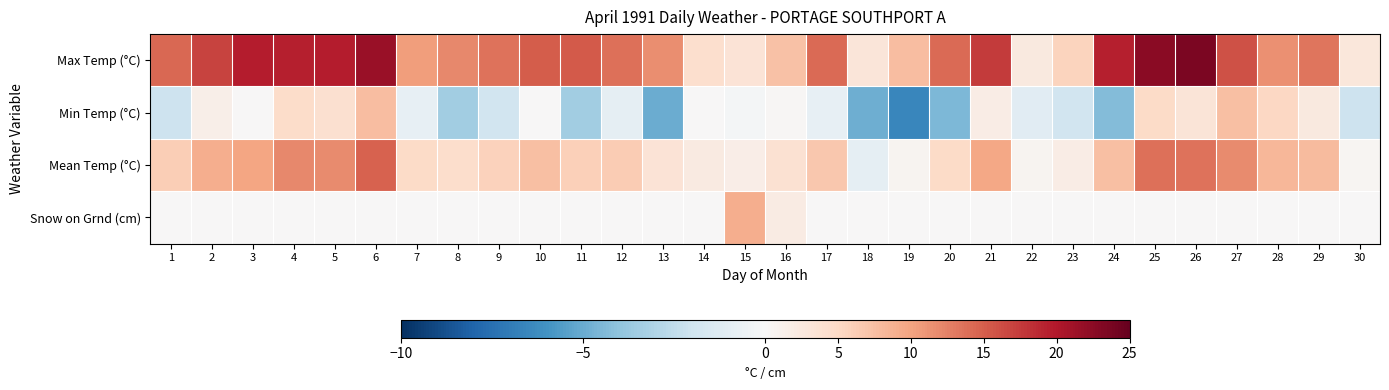

Which series has the largest total across all categories?

Max Temp (°C)